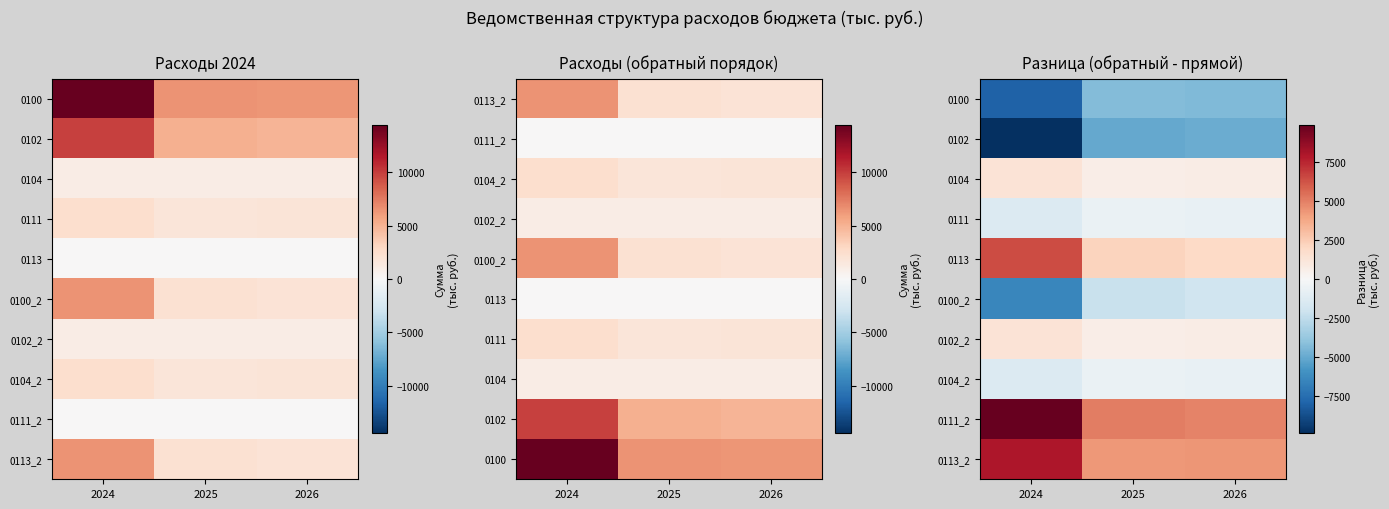

What is the minimum value for 0102_2?

694.3